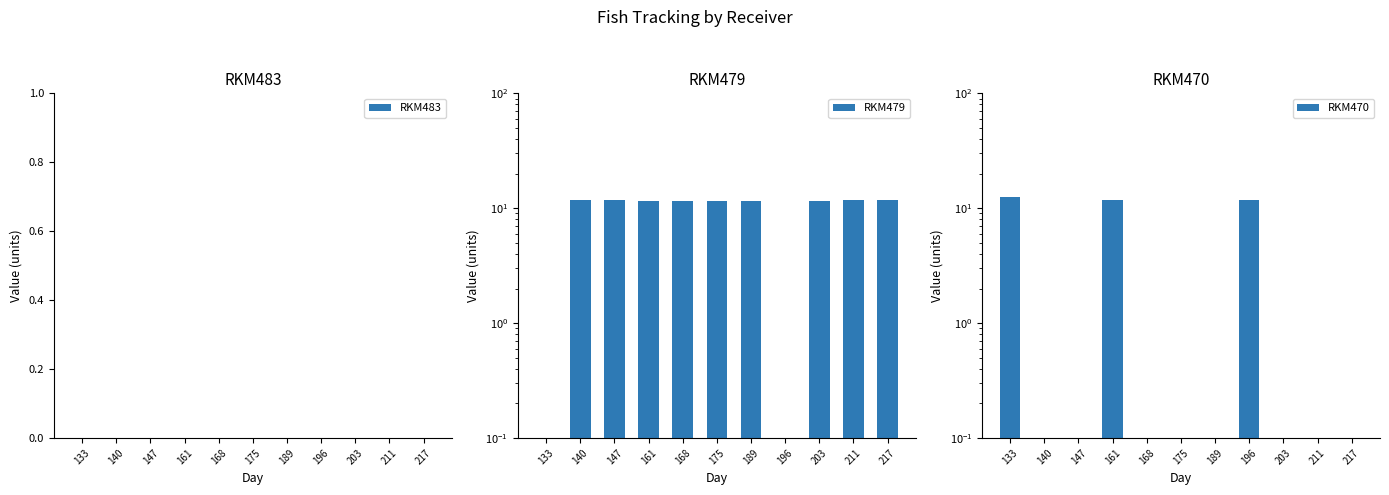

The value of RKM470 at 161 is 5.4. True or false?

False